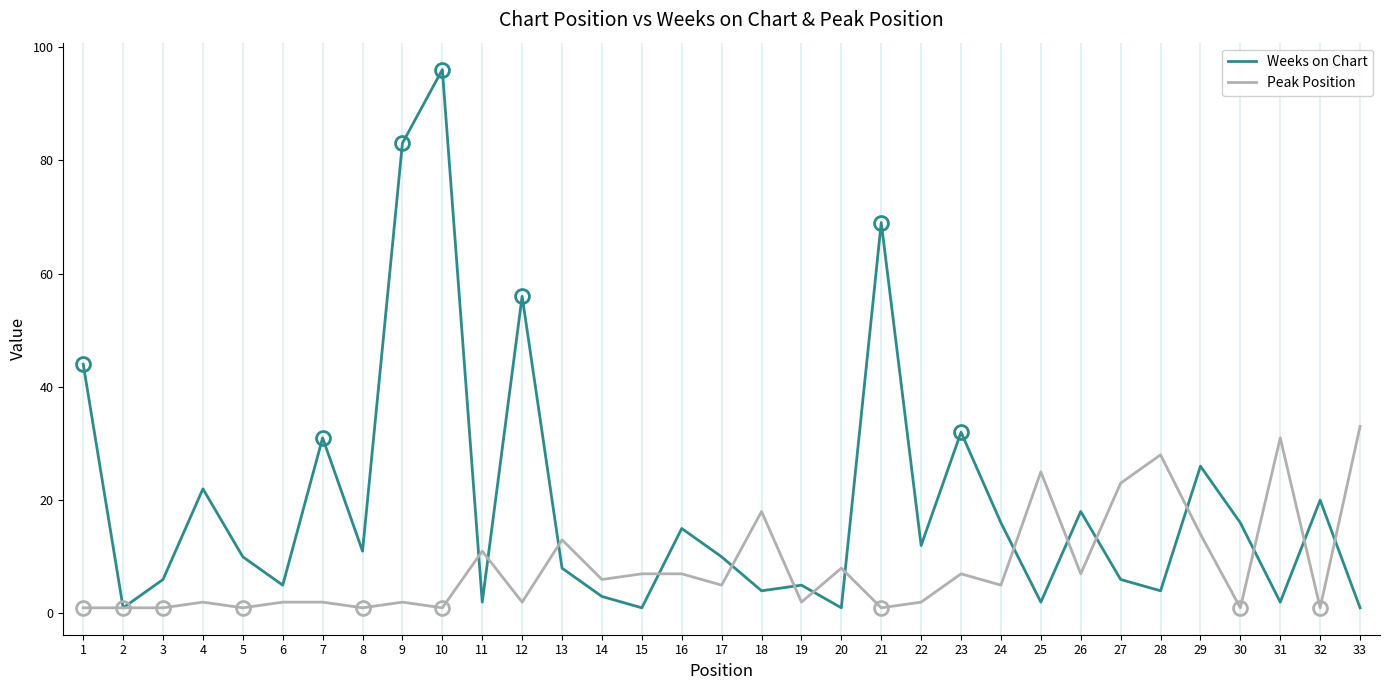

In Weeks on Chart, how many points are lower than both neighbors (excluding endpoints)?

11